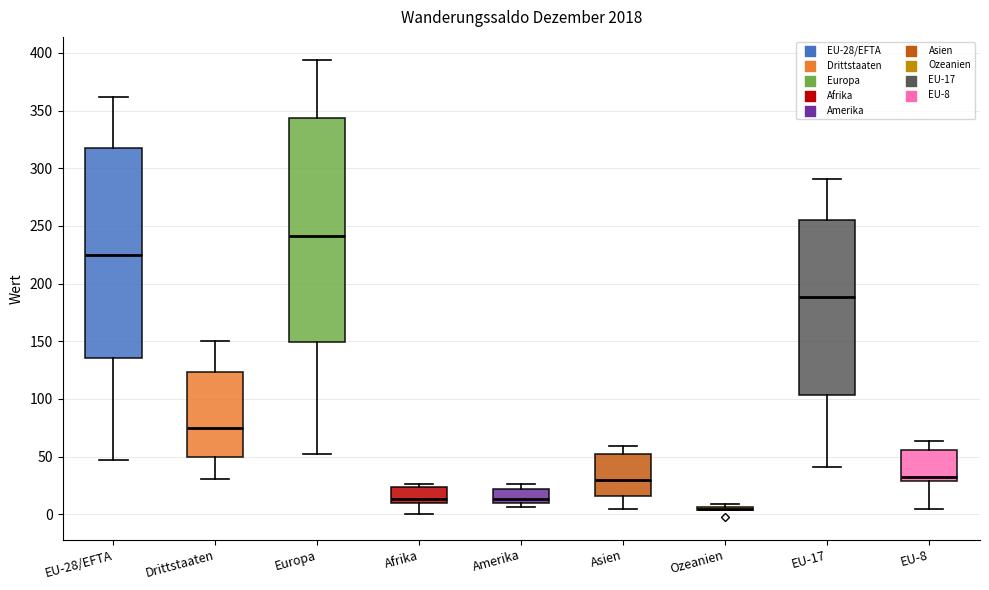

Comparing the boxes themselves (not the whiskers), which one is the tallest?

Europa